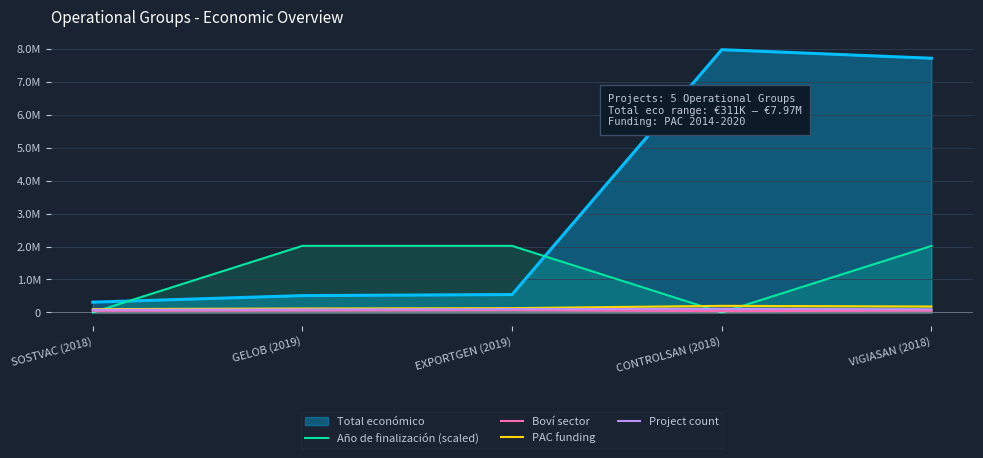

Rank the categories by PAC funding value from lowest to highest.

SOSTVAC (2018), GELOB (2019), EXPORTGEN (2019), VIGIASAN (2018), CONTROLSAN (2018)